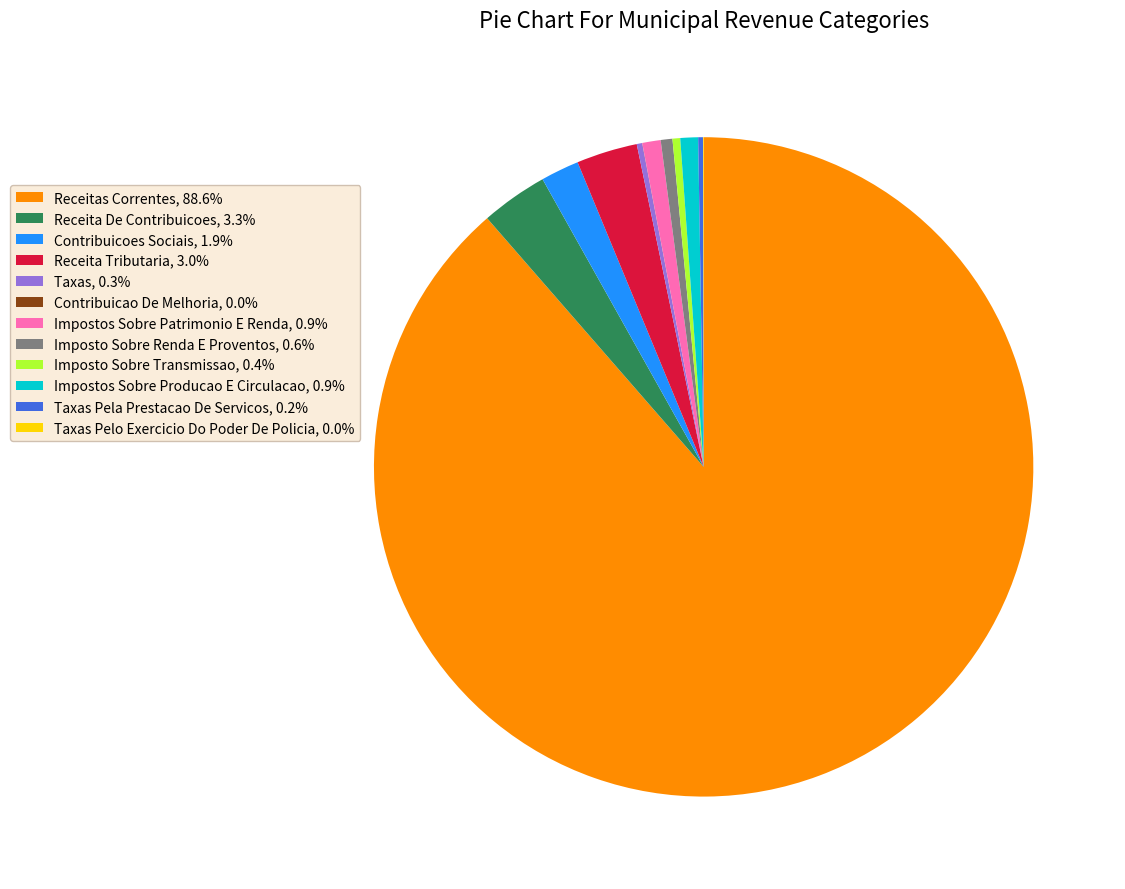

What is the ratio of the value at Receita De Contribuicoes, 3.3% to the value at Impostos Sobre Producao E Circulacao, 0.9%?

3.8